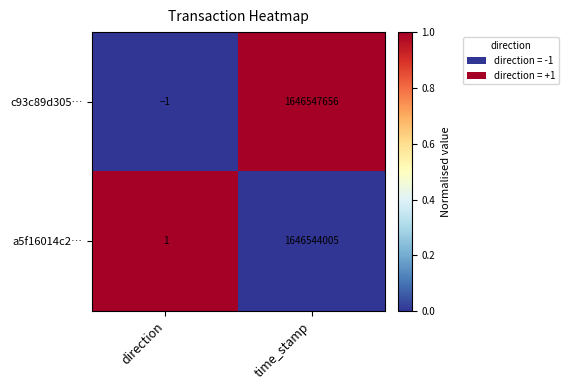

Which series has the widest spread of values?

c93c89d305…